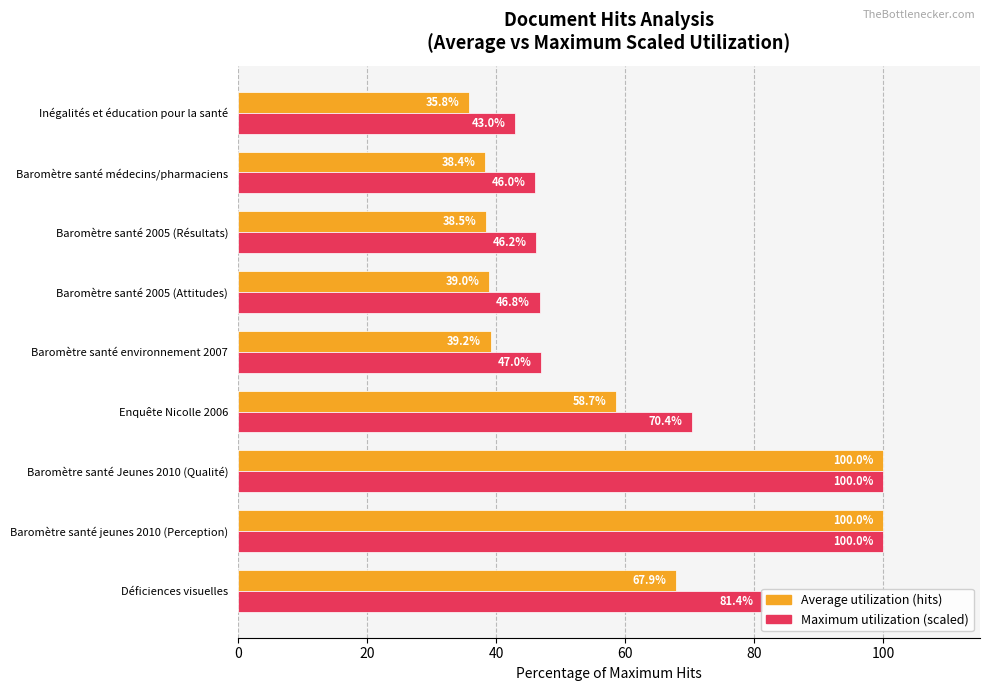

What is the total value across all series at Baromètre santé jeunes 2010 (Perception)?

200.0